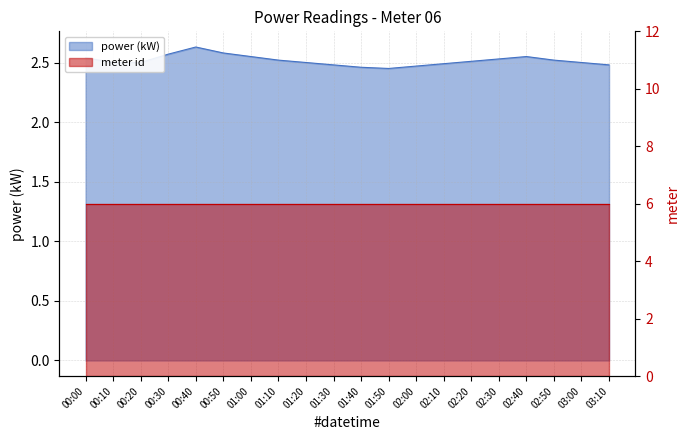

At which category does the chart reach its peak across all series?

00:40